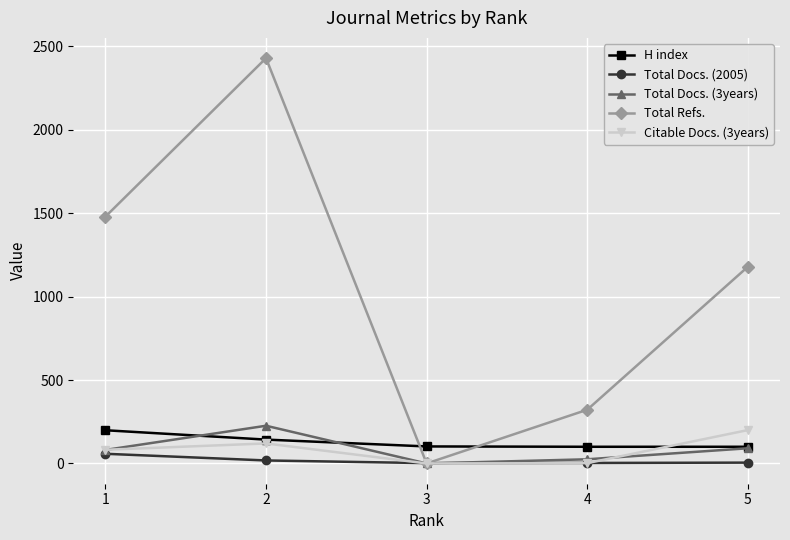

What is the maximum value shown in the chart?

2429